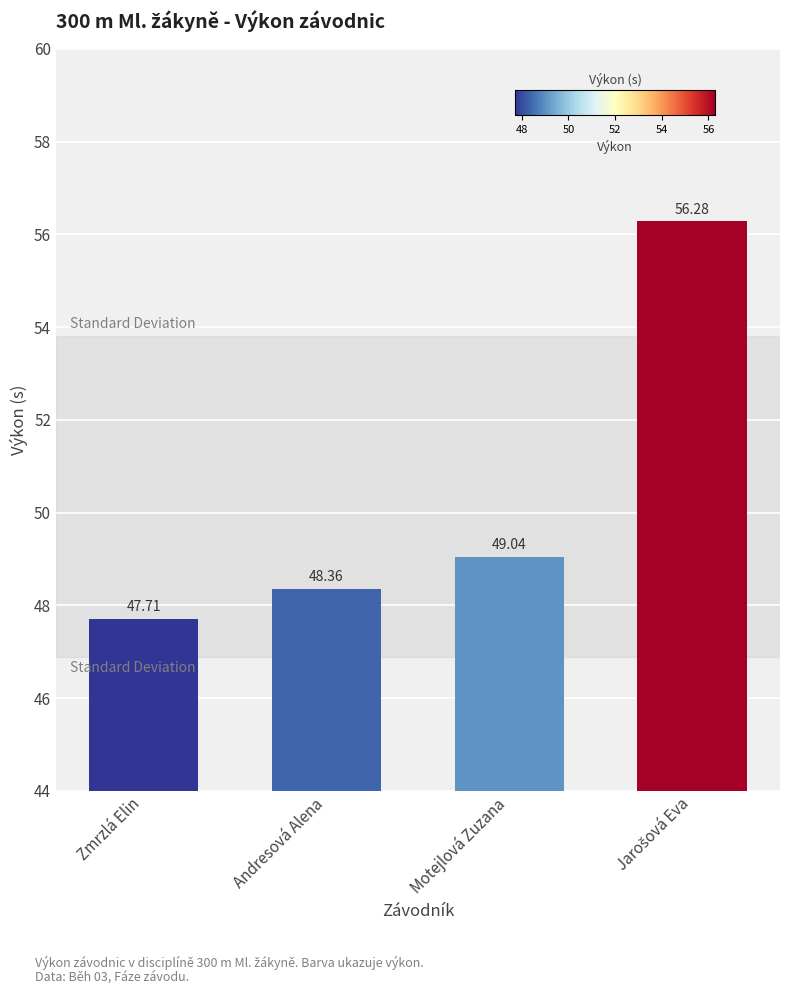

Between Andresová Alena and Zmrzlá Elin, which is larger?

Andresová Alena